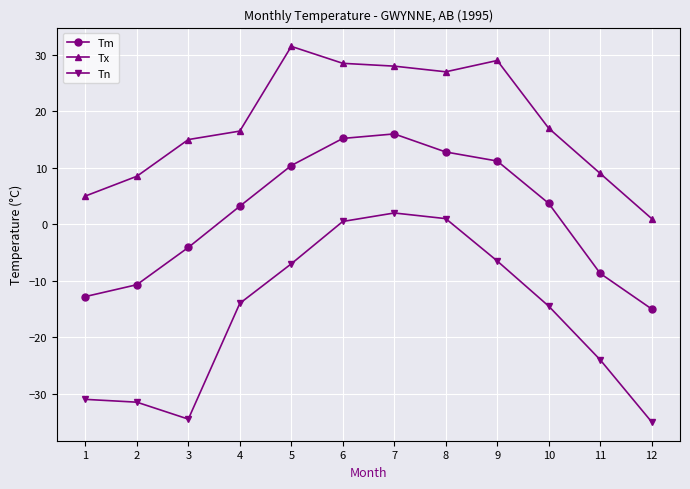

True or false: Tm and Tn intersect in this chart.

False